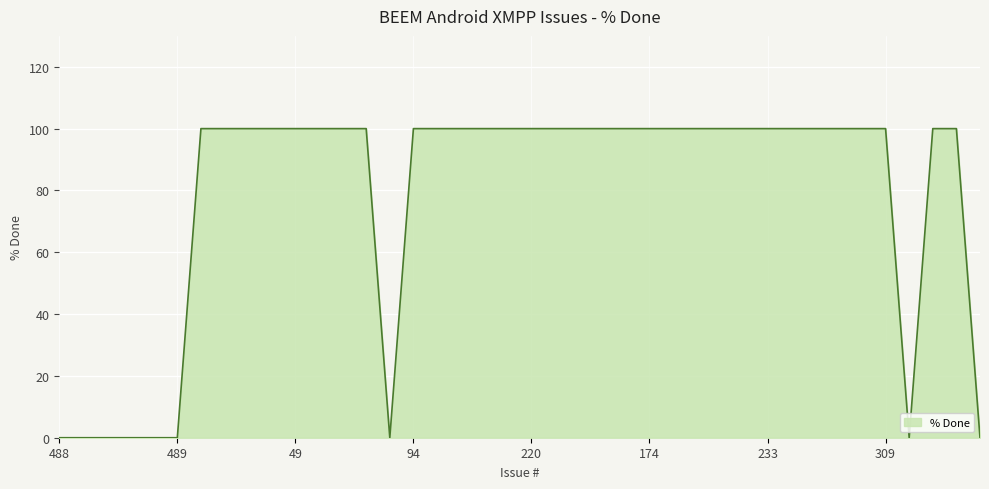

What is the greatest value displayed?

100